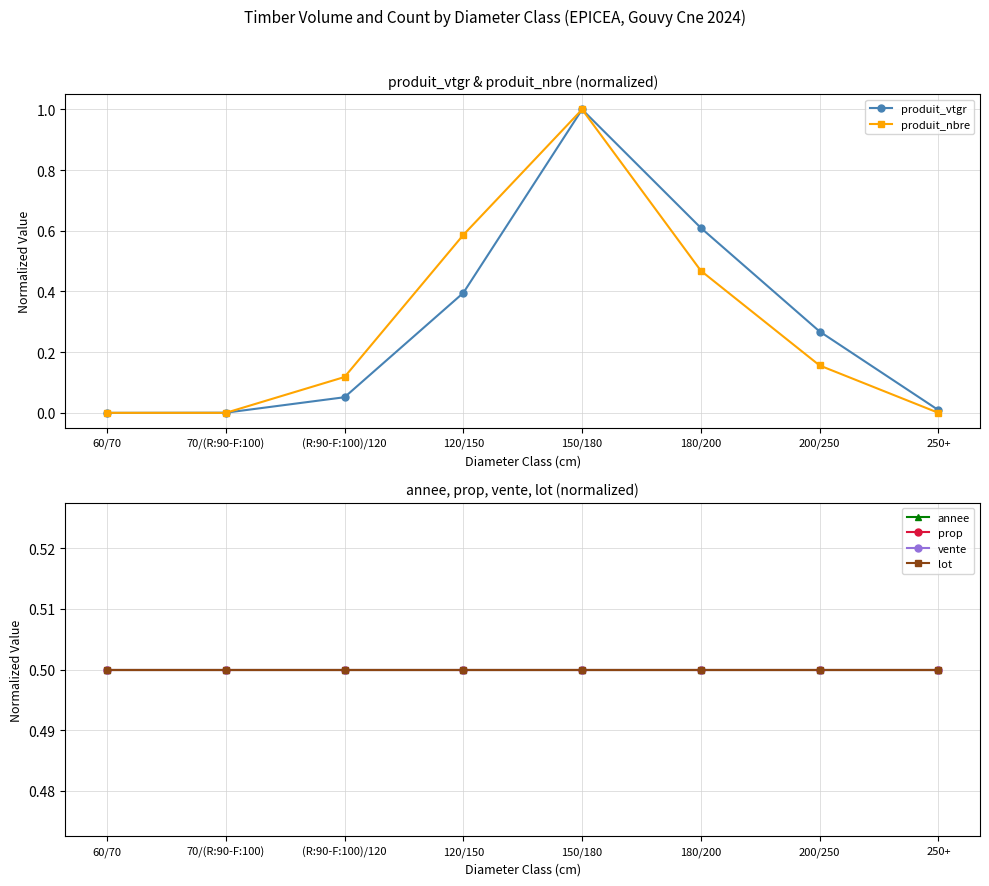

True or false: annee and vente cross at least once.

False